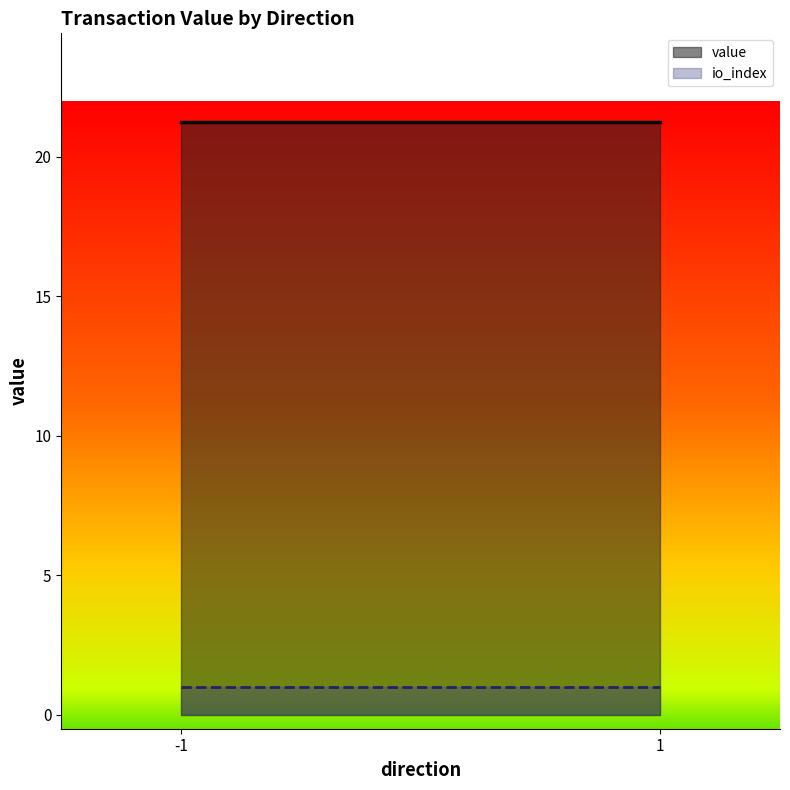

True or false: value and io_index cross at least once.

False